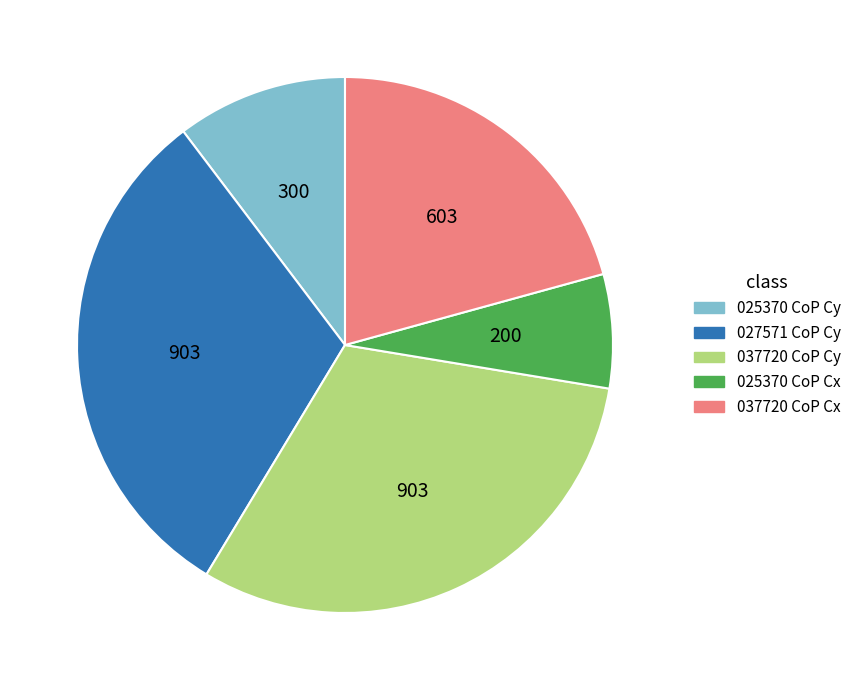

Count the number of slices in the pie.

5